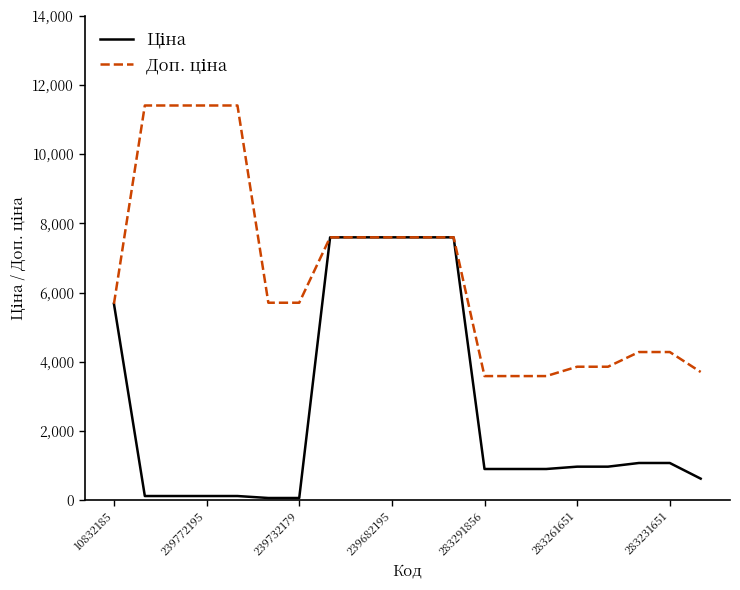

What is the greatest value displayed?

11410.0